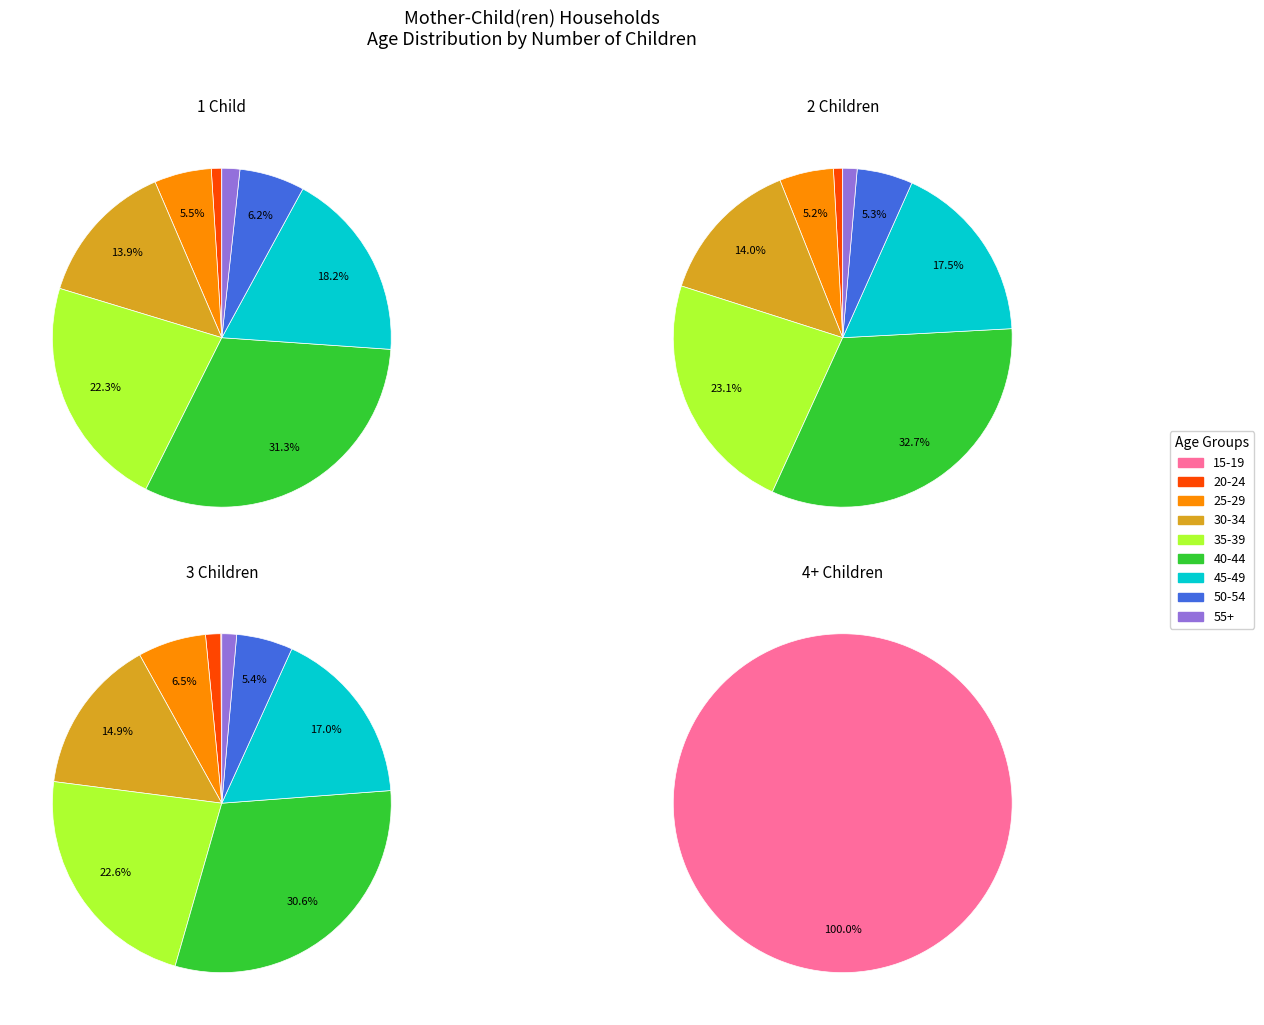

What is the smallest slice in the pie chart?

20-24